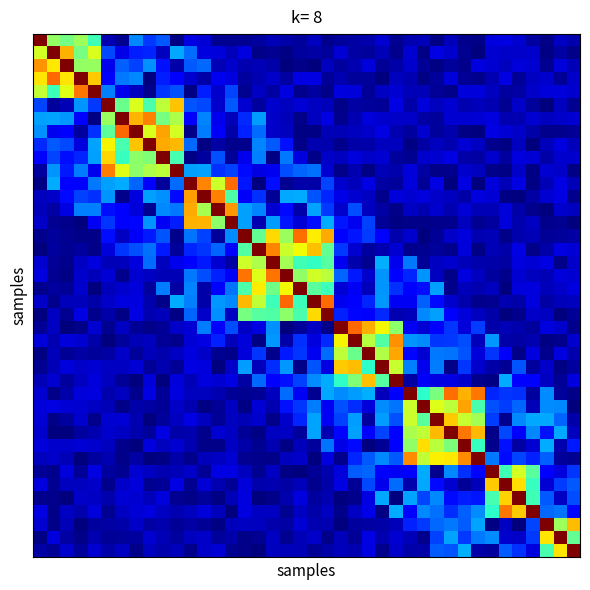

Count the number of data series in this chart.

40